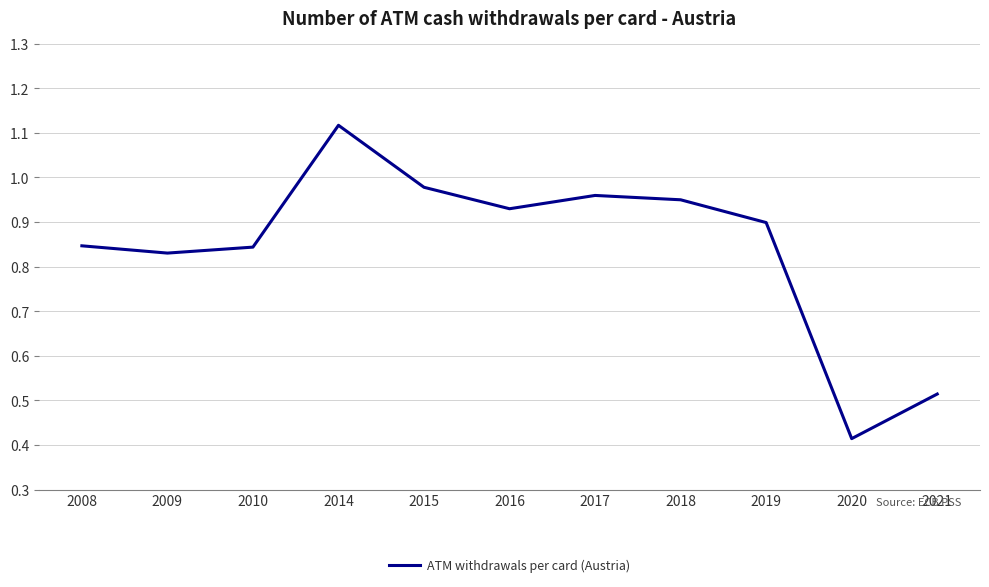

What is the change in value from 2008 to 2017?

+0.1